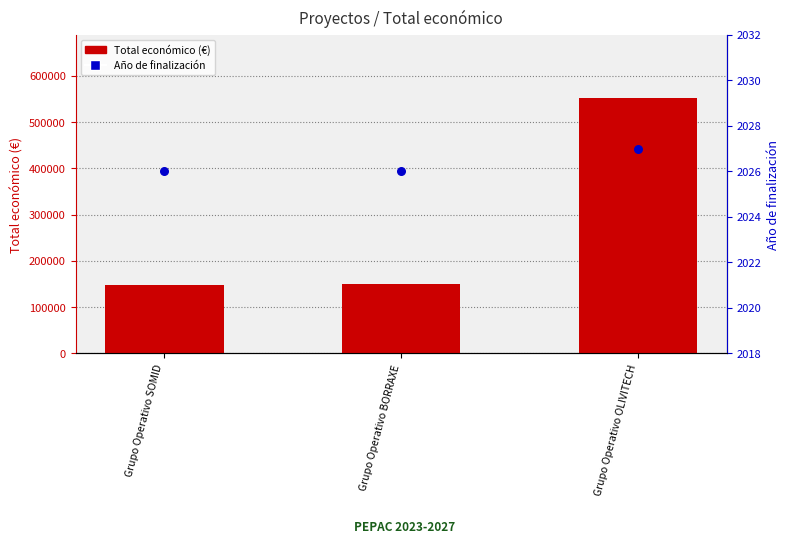

What is the total value across all series at Grupo Operativo OLIVITECH?

553223